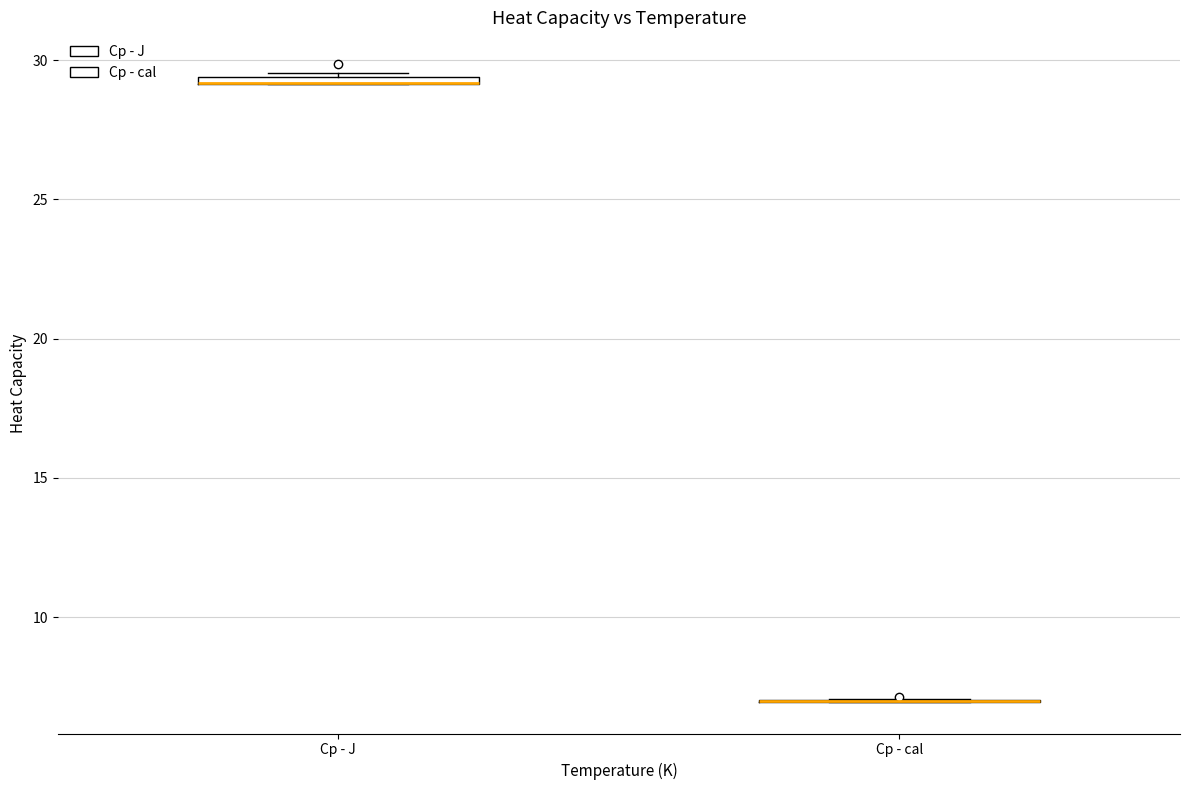

Where is the lower edge of the box for Cp - J on the y-axis? The values are not printed on the chart, so give them approximately, as read against the axis.

29.0